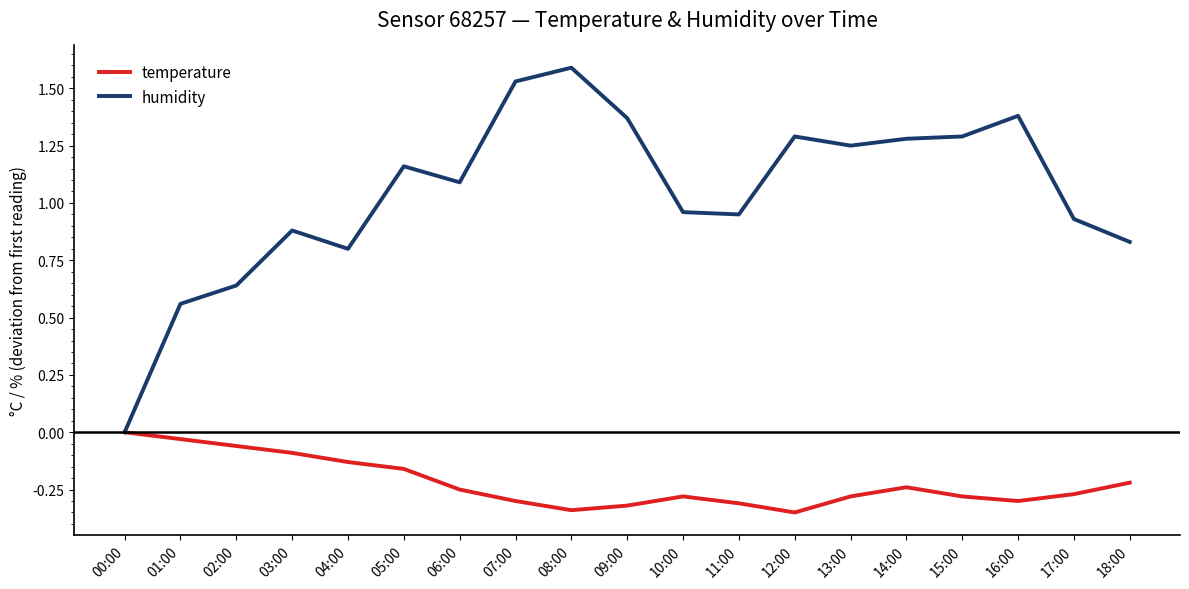

What is the difference between the highest and lowest values at 15:00?

1.6